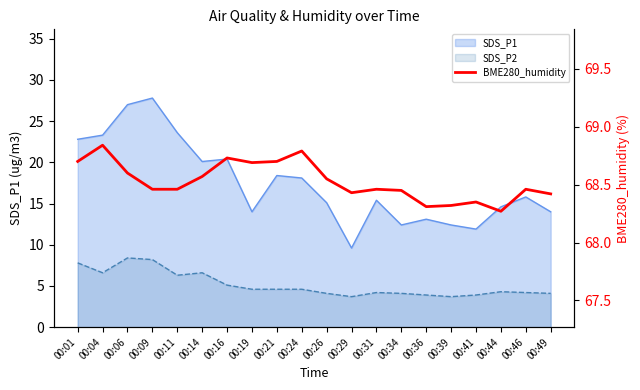

What is the change in value from 00:19 to 00:34?

-0.2